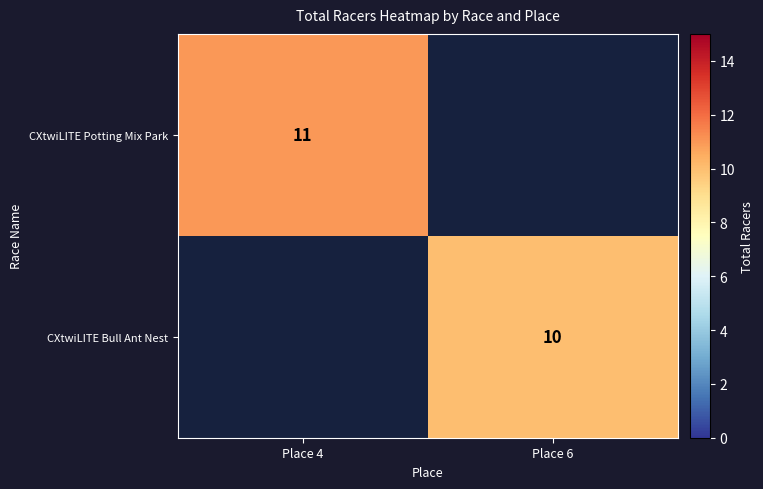

Which has a higher value, Place 4 or Place 6?

Place 4